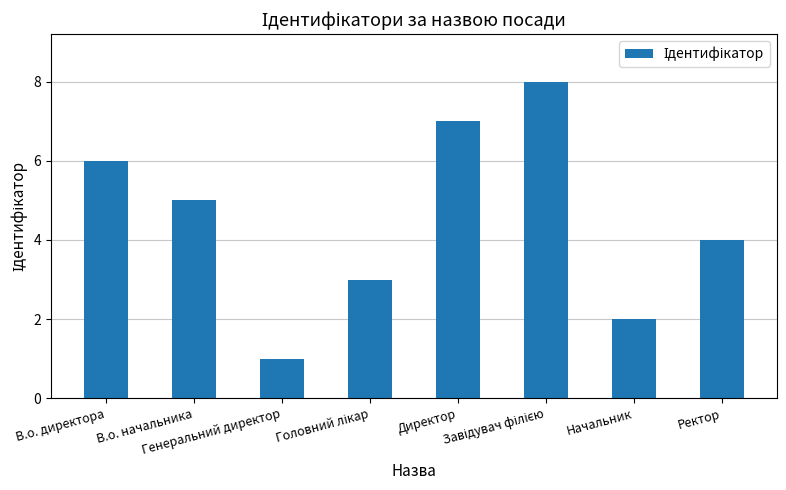

What is the sum of all values?

36